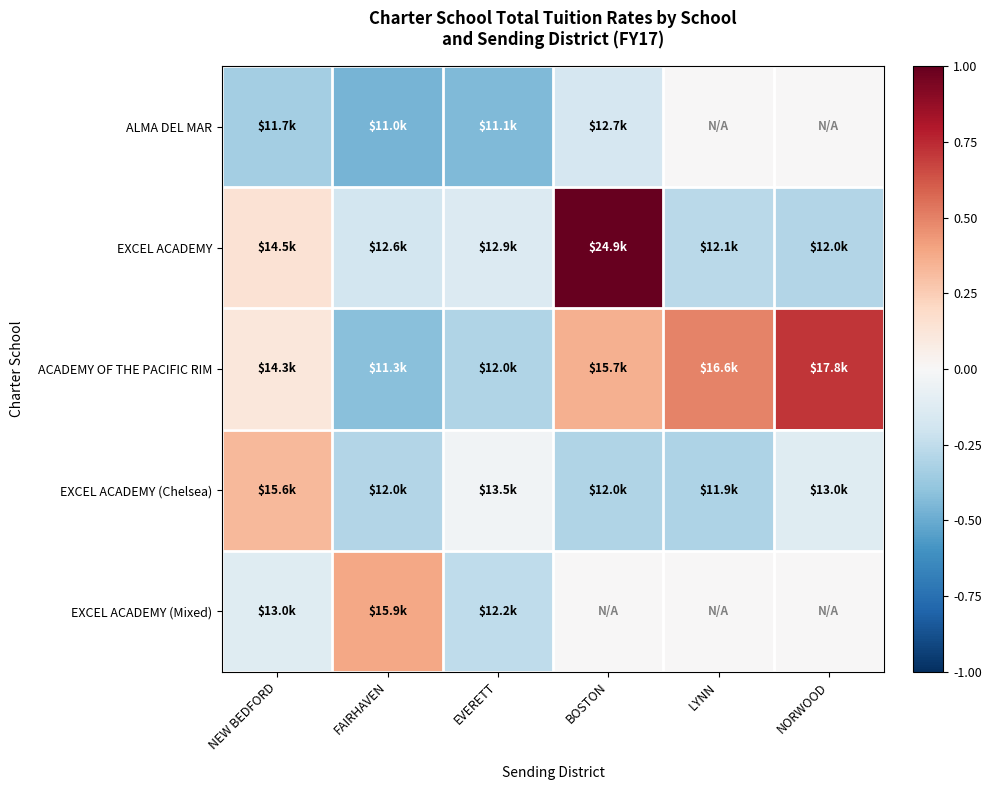

How many distinct data groups are displayed?

5